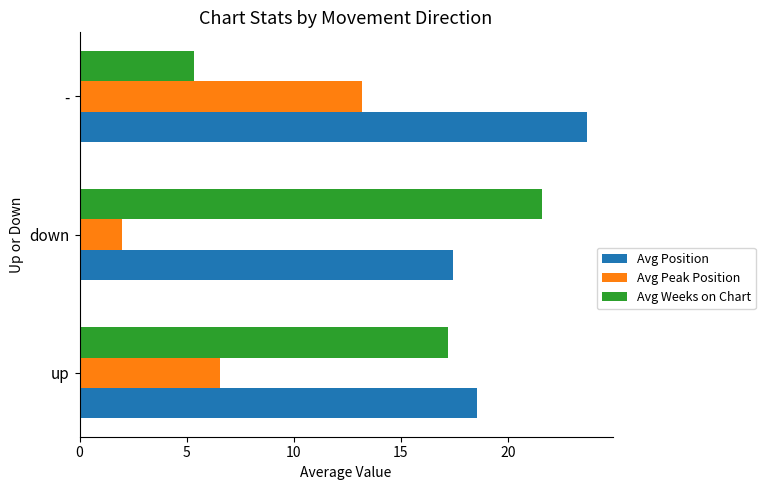

How many values in the Avg Peak Position series are below 6?

1